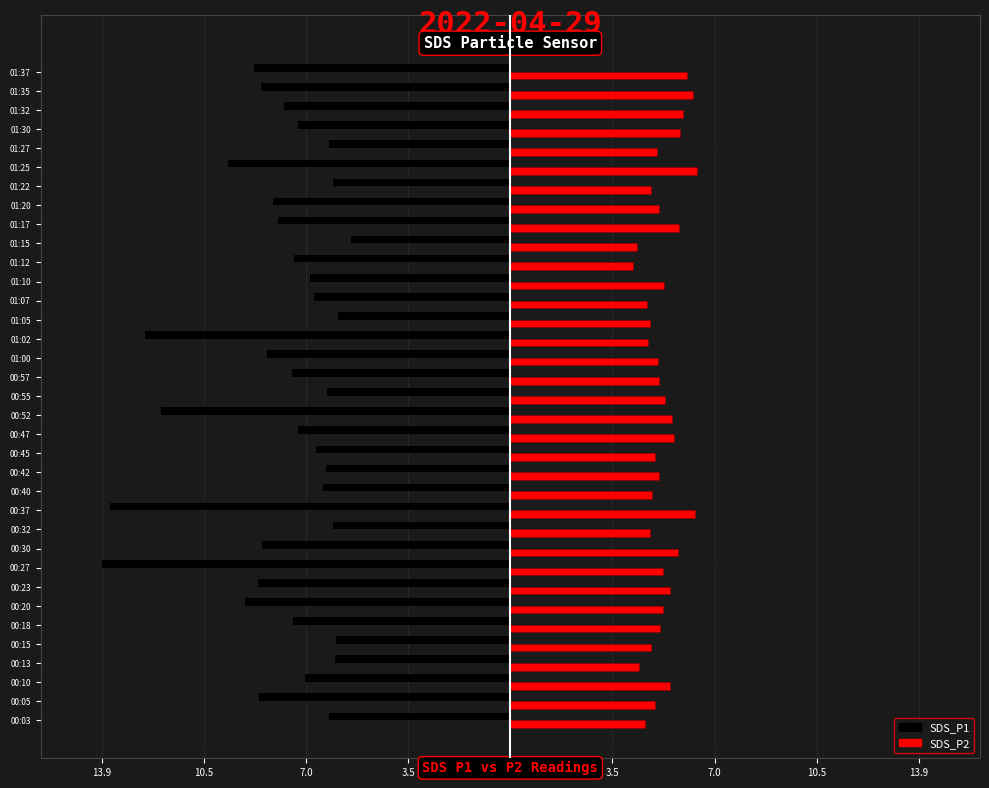

How many categories are shown in the chart?

35